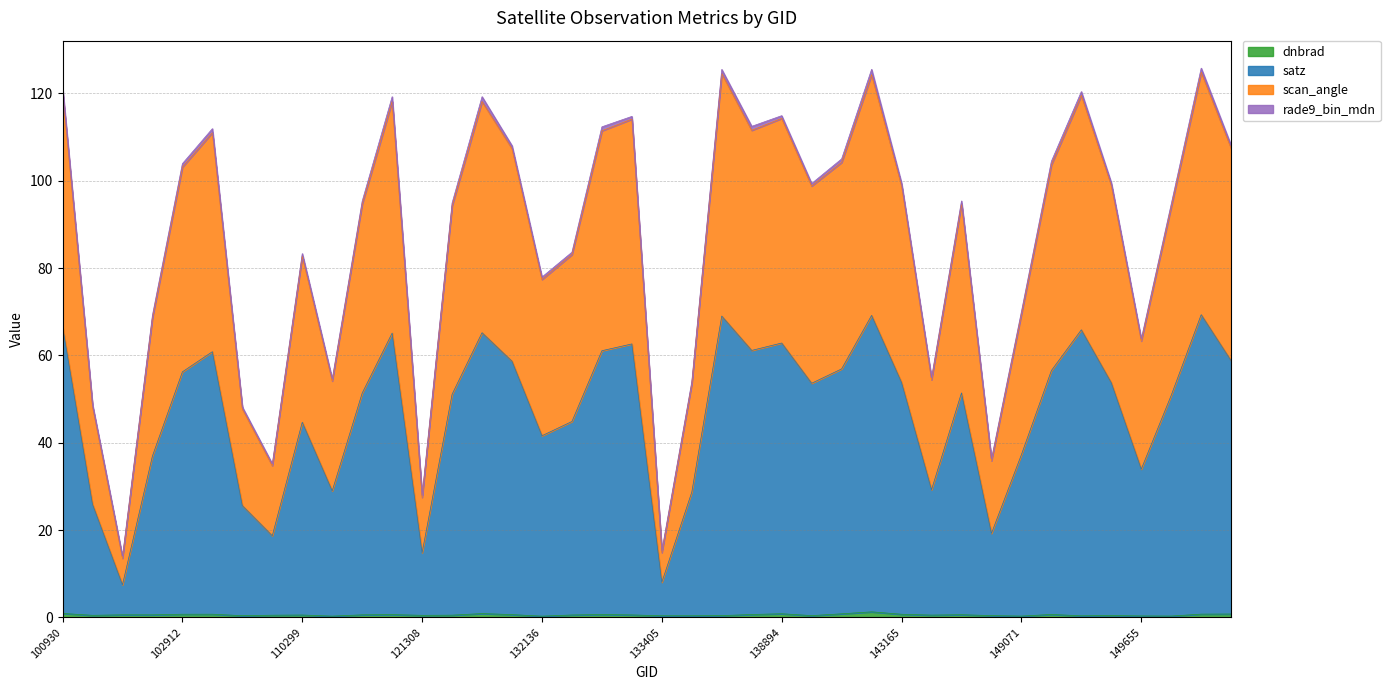

The dnbrad series shows 0.2 at 150210. True or false?

False